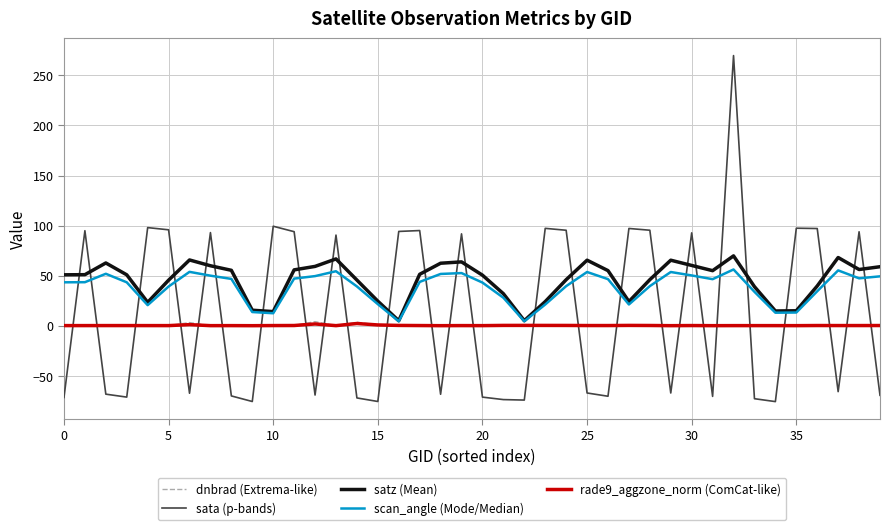

What is the maximum value shown in the chart?

269.7